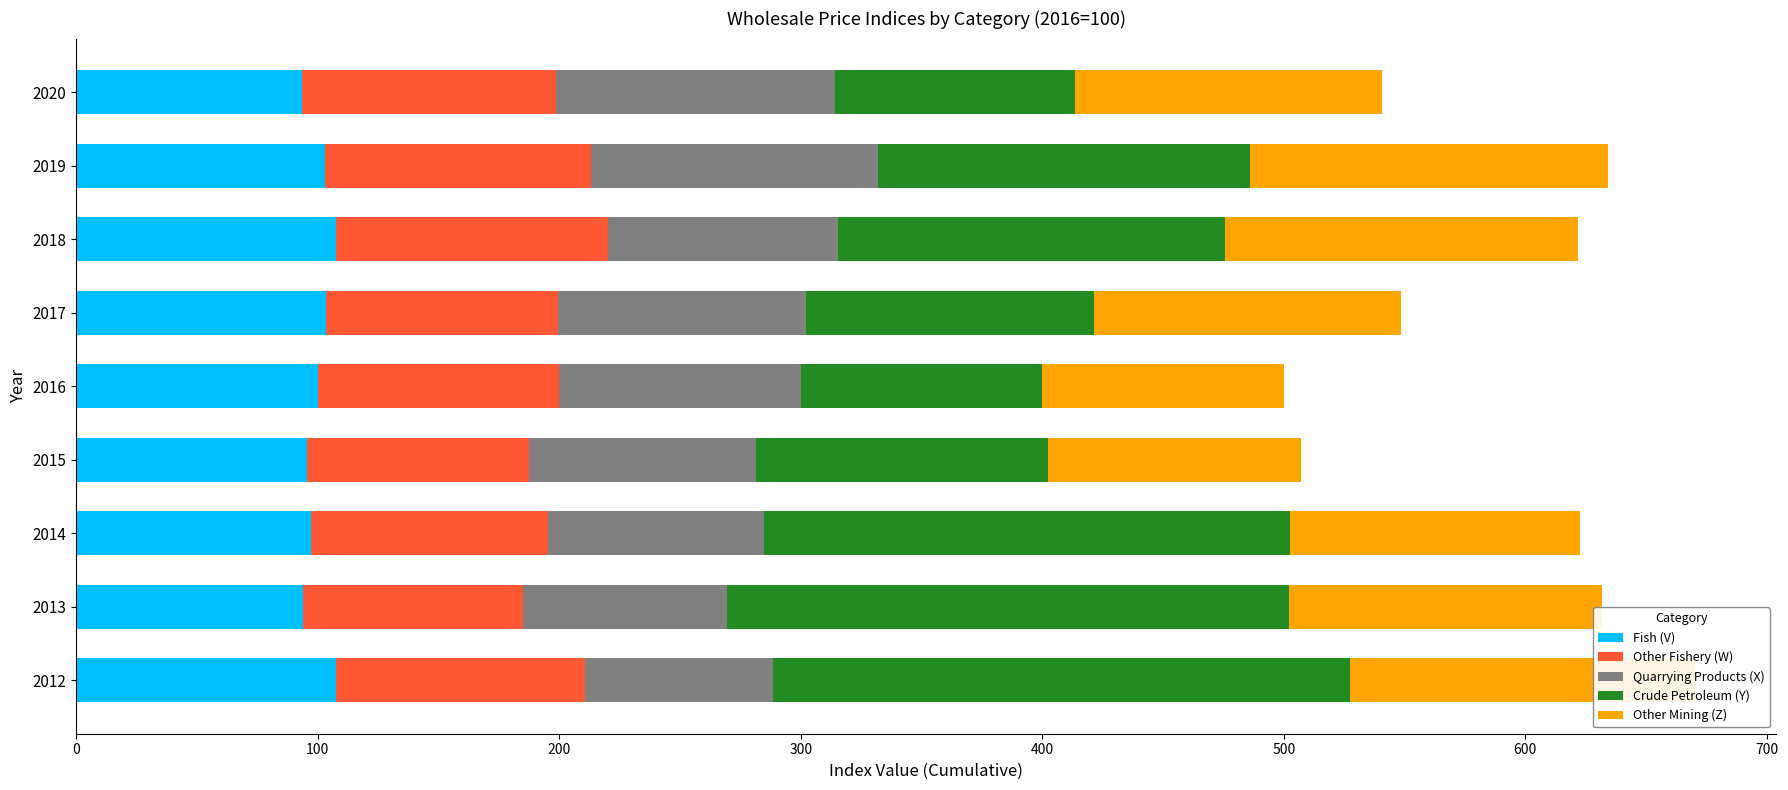

How many series are shown in this chart?

5